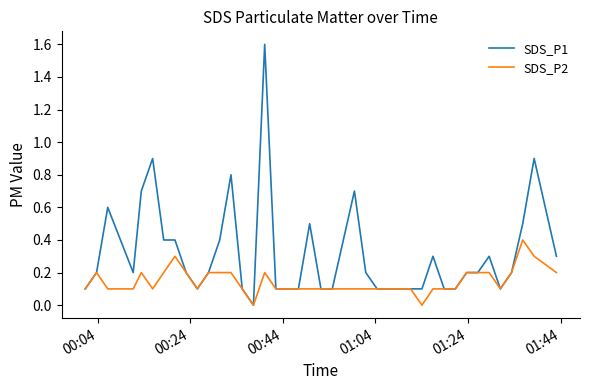

Which series has the widest spread of values?

SDS_P1